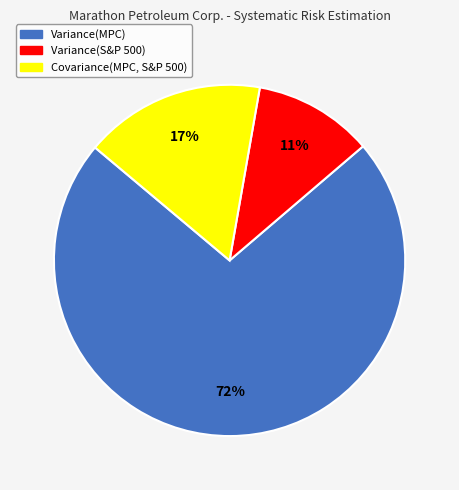

Is the sum of Covariance(MPC, S&P 500) and Variance(MPC) greater than half?

Yes